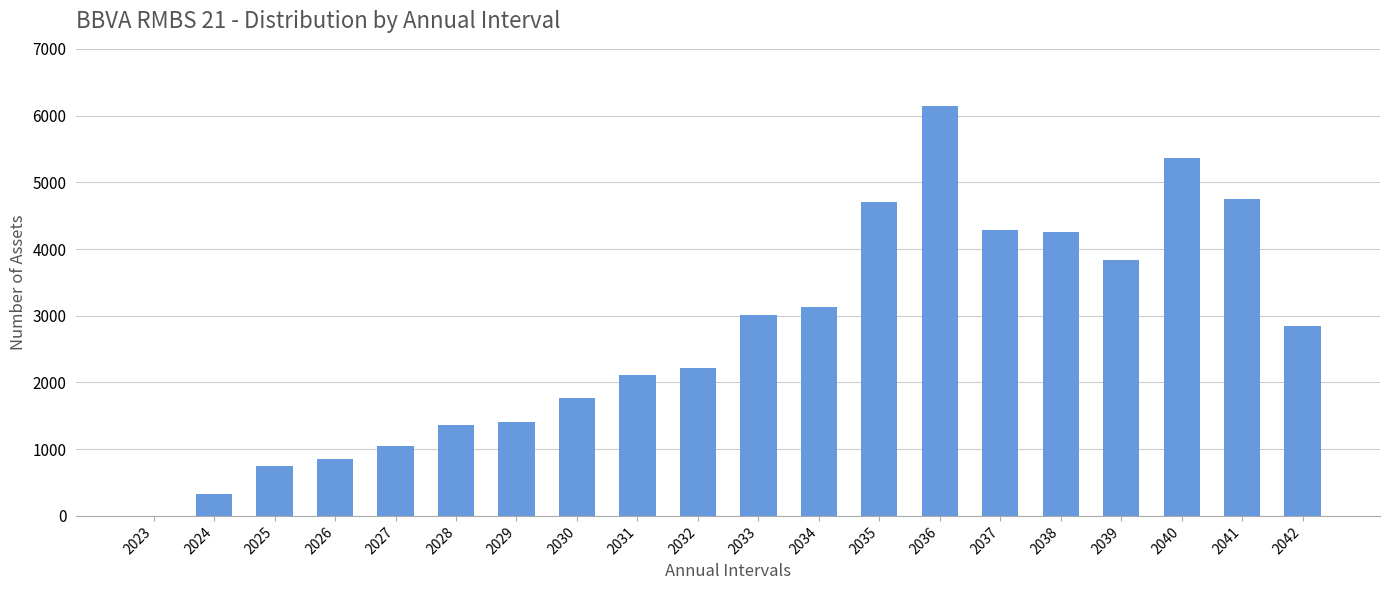

What is the sum of the values at 2038 and 2026?

5104